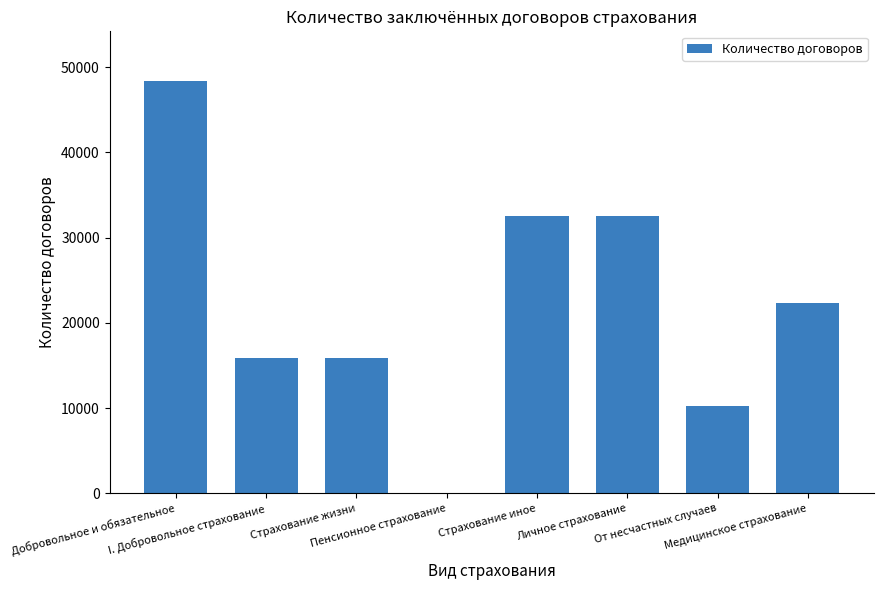

Is it true that the value at Личное страхование is 50590?

False